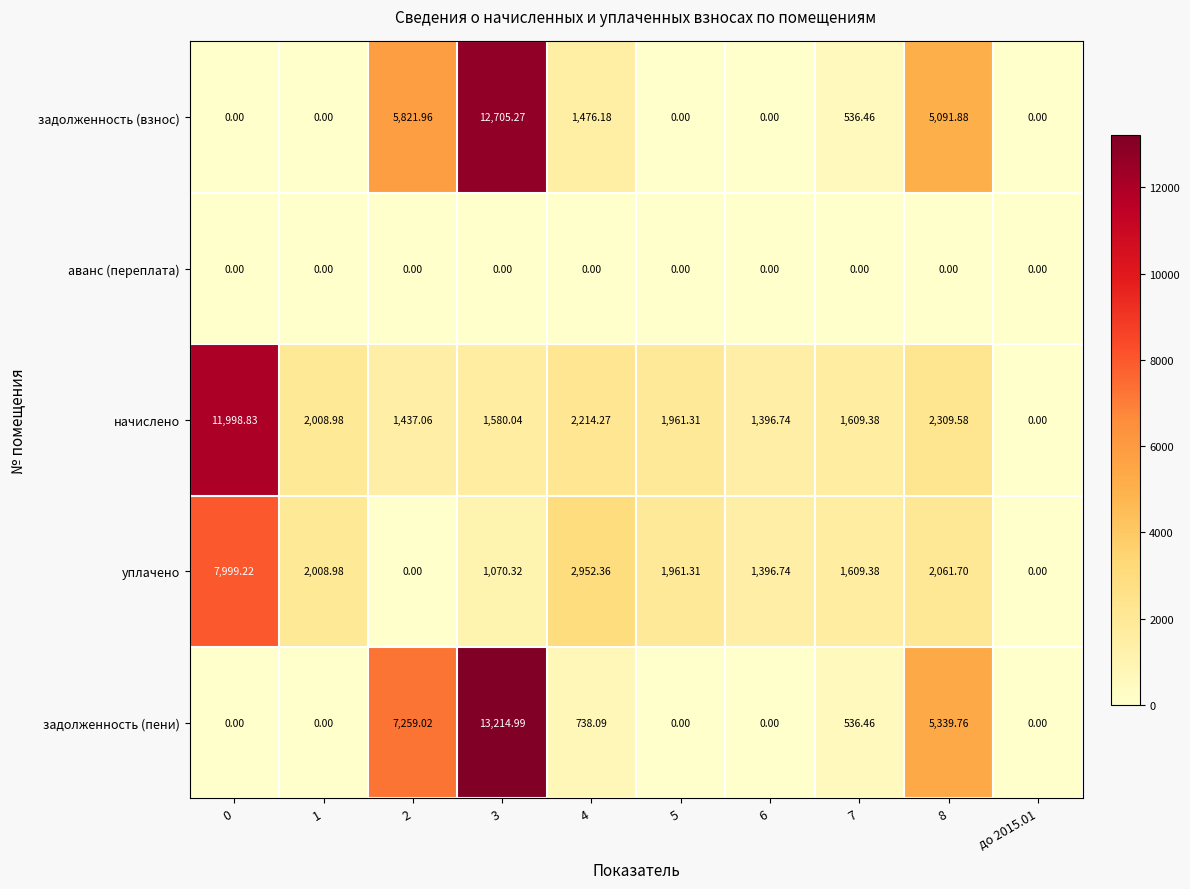

Between 0 and до 2015.01, which series saw the biggest shift?

начислено